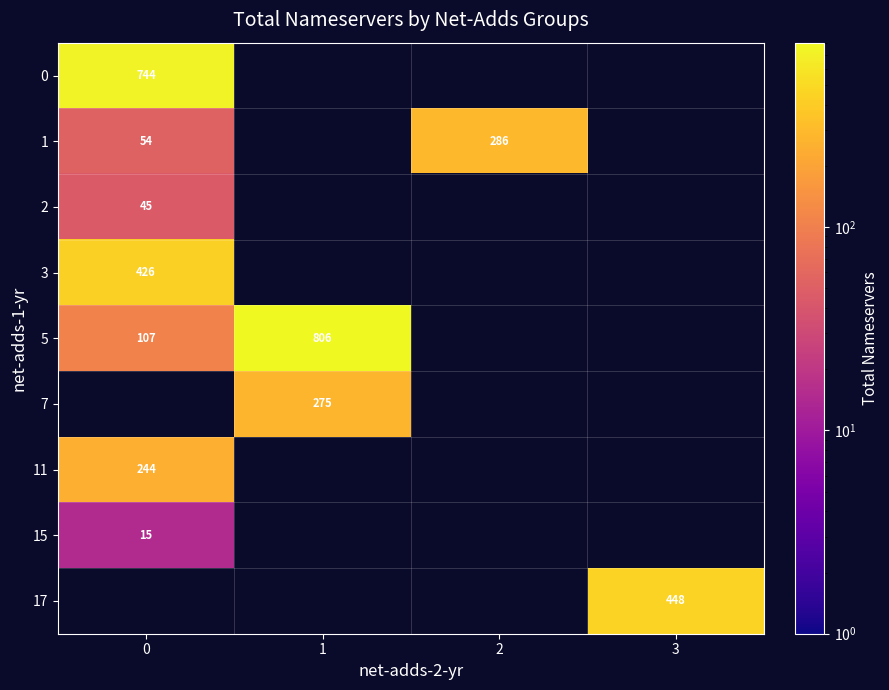

What is the greatest value displayed?

806.0